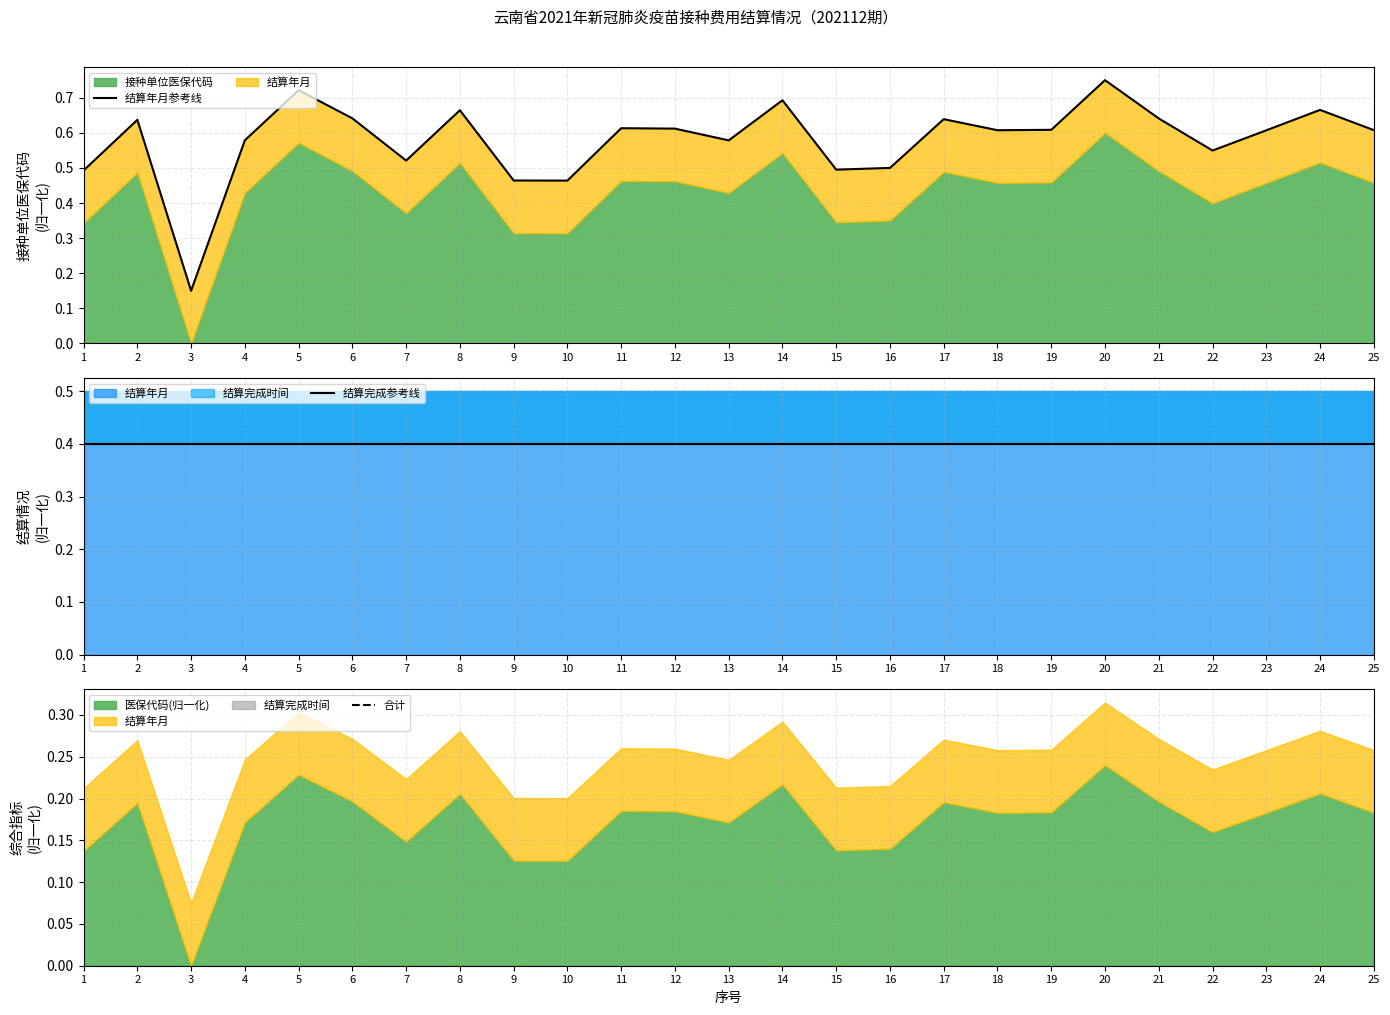

True or false: 结算完成参考线 has more than 1 points higher than both neighbors.

False